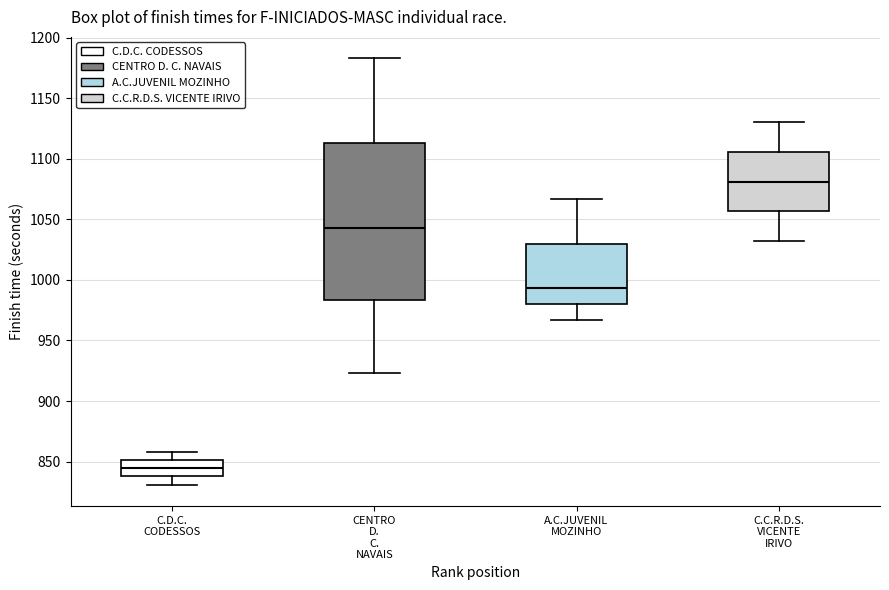

Which box's median line is the lowest?

C.D.C. CODESSOS